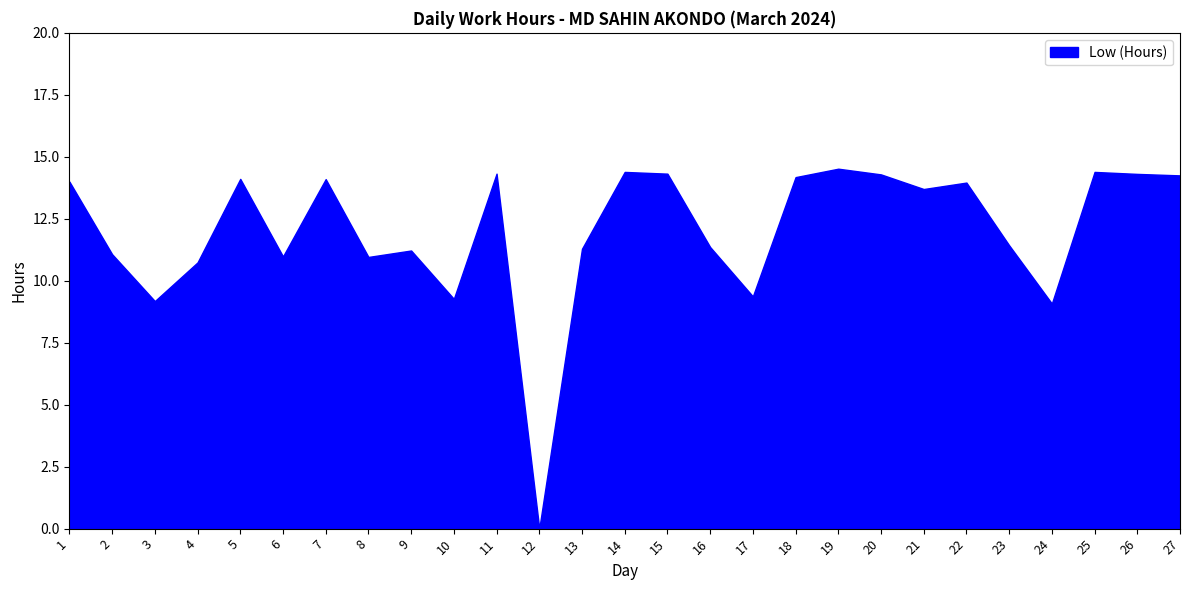

True or false: Low (Hours) has a value of 14.1 at 5.

True